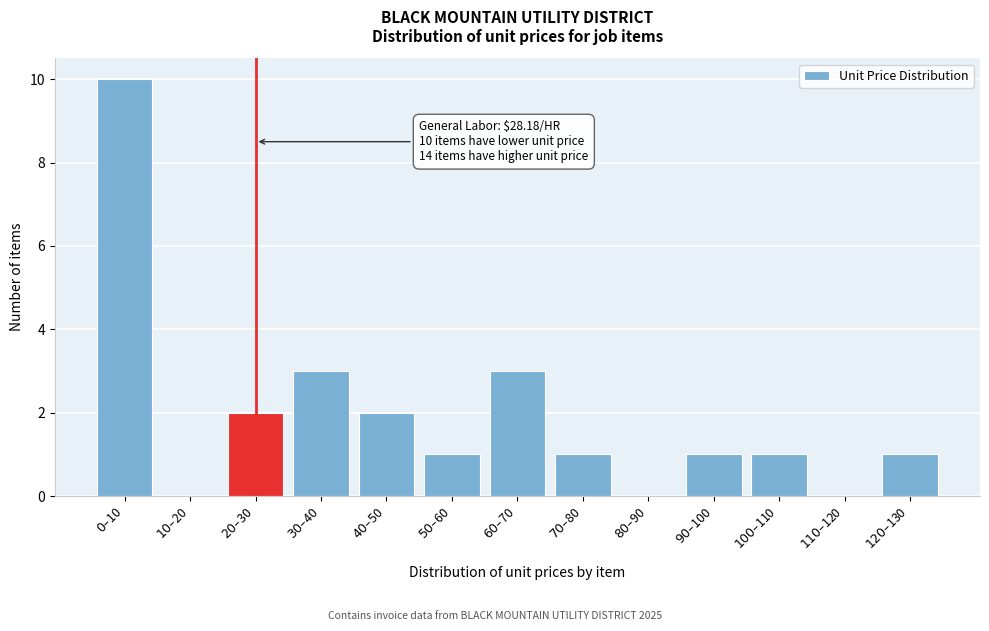

What is the sum of all values?

25